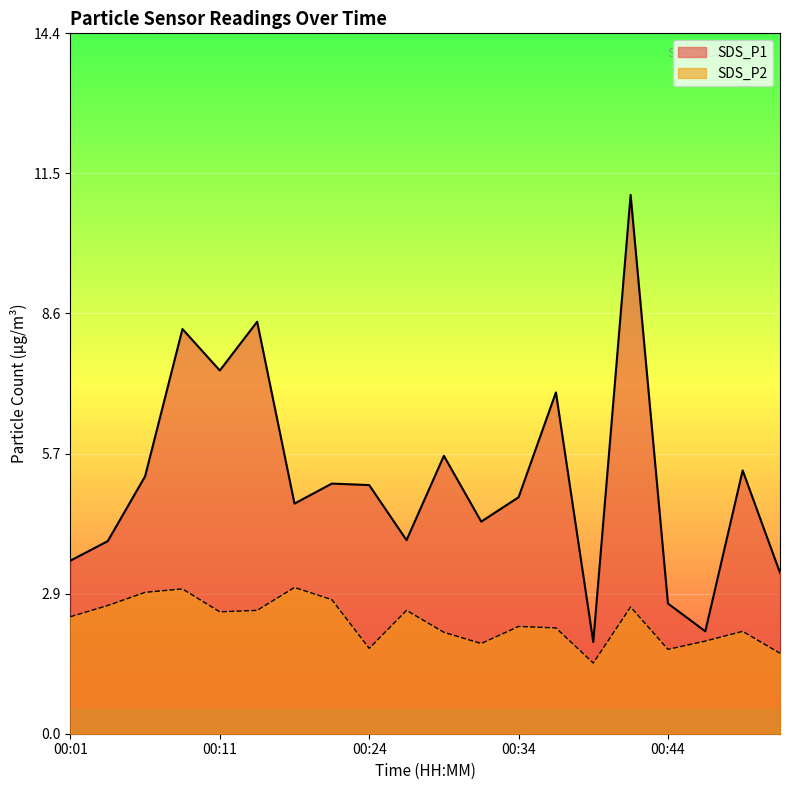

What is the difference between the highest and lowest values at 00:41?

8.5